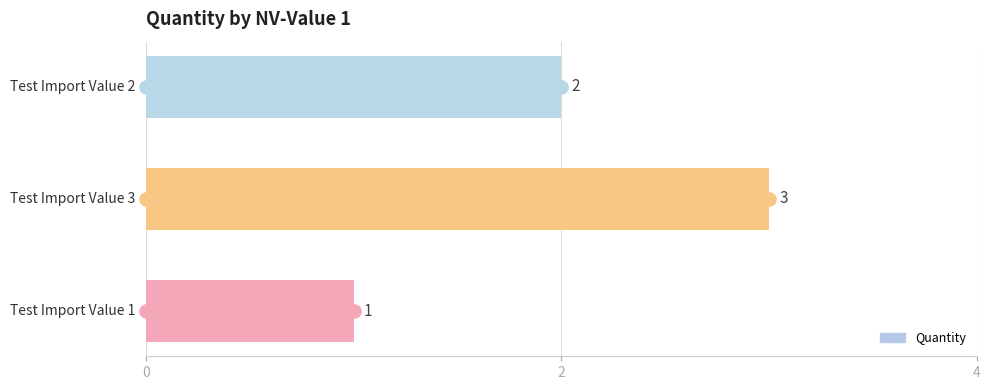

What is the average value?

2